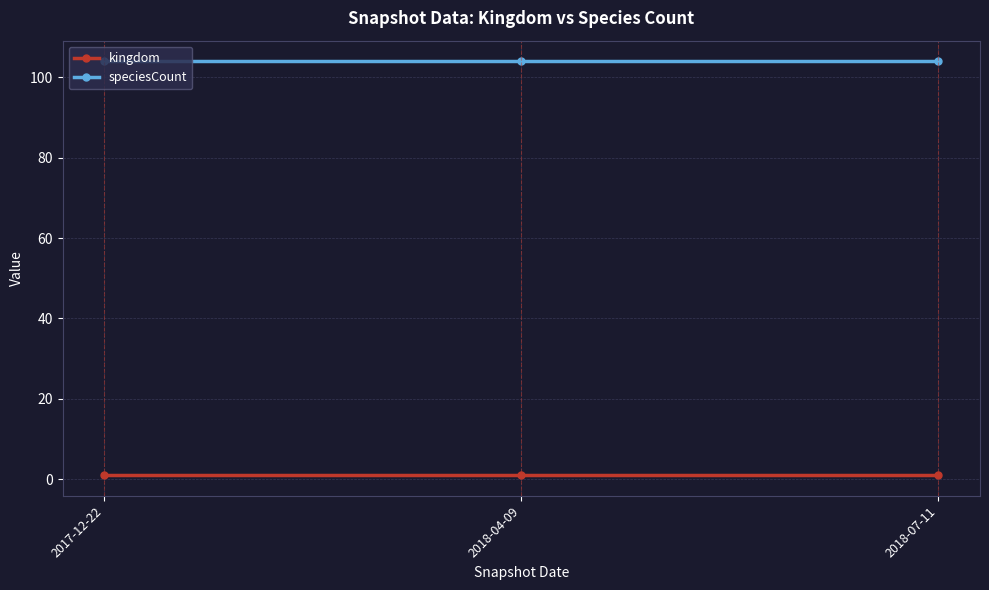

What is the greatest value displayed?

104